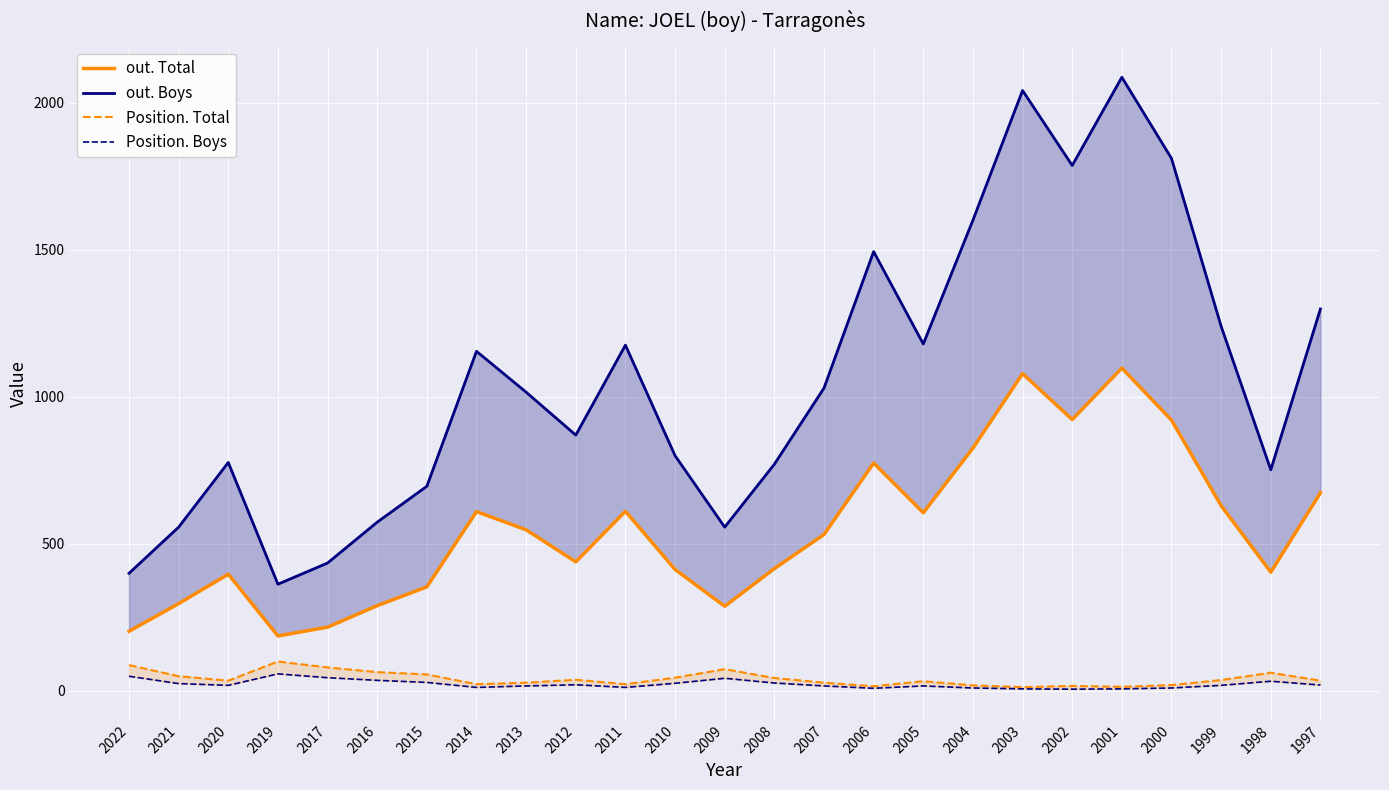

Reading left to right, what are all the values shown in this chart?

out. Total: 2022=203	2021=297	2020=397	2019=187	2017=217	2016=290	2015=354	2014=610	2013=548	2012=439	2011=611	2010=413	2009=288	2008=416	2007=532	2006=775	2005=606	2004=826	2003=1079	2002=923	2001=1098	2000=921	1999=630	1998=404	1997=674
out. Boys: 2022=400	2021=557	2020=777	2019=363	2017=435	2016=574	2015=696	2014=1155	2013=1016	2012=870	2011=1176	2010=800	2009=557	2008=771	2007=1030	2006=1494	2005=1180	2004=1601	2003=2042	2002=1787	2001=2087	2000=1811	1999=1240	1998=752	1997=1299
Position. Total: 2022=88	2021=50	2020=35	2019=100	2017=80	2016=64	2015=56	2014=23	2013=28	2012=38	2011=23	2010=45	2009=74	2008=44	2007=28	2006=16	2005=33	2004=19	2003=13	2002=17	2001=14	2000=20	1999=37	1998=62	1997=35
Position. Boys: 2022=50	2021=25	2020=19	2019=58	2017=45	2016=36	2015=29	2014=12	2013=17	2012=21	2011=12	2010=26	2009=43	2008=27	2007=17	2006=9	2005=17	2004=10	2003=7	2002=6	2001=7	2000=10	1999=19	1998=33	1997=20